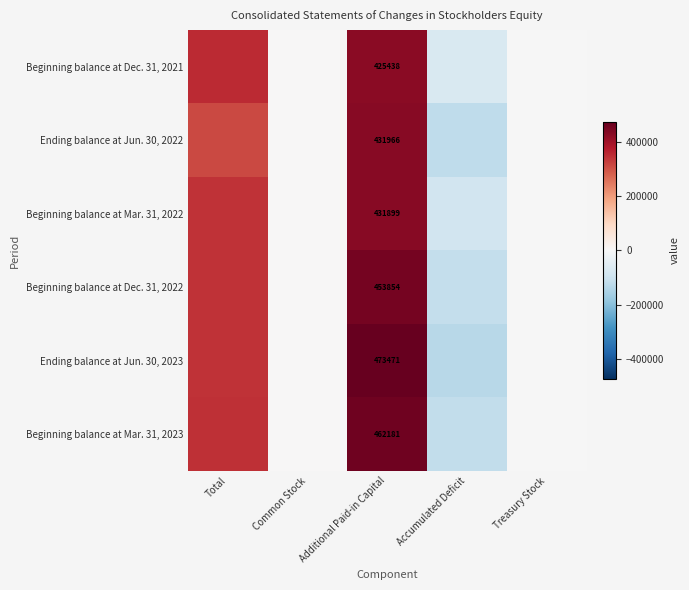

What is the total value across all series at Additional Paid-in Capital?

2678809